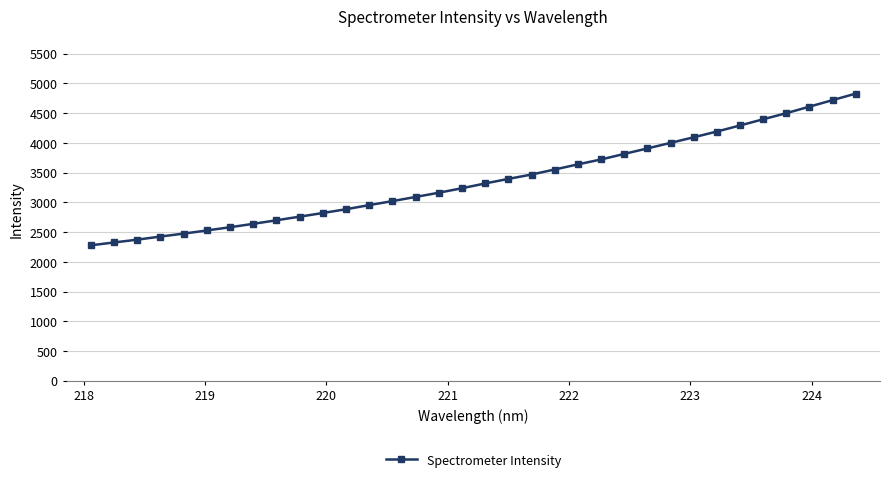

What is the sum of all values?

114677.1